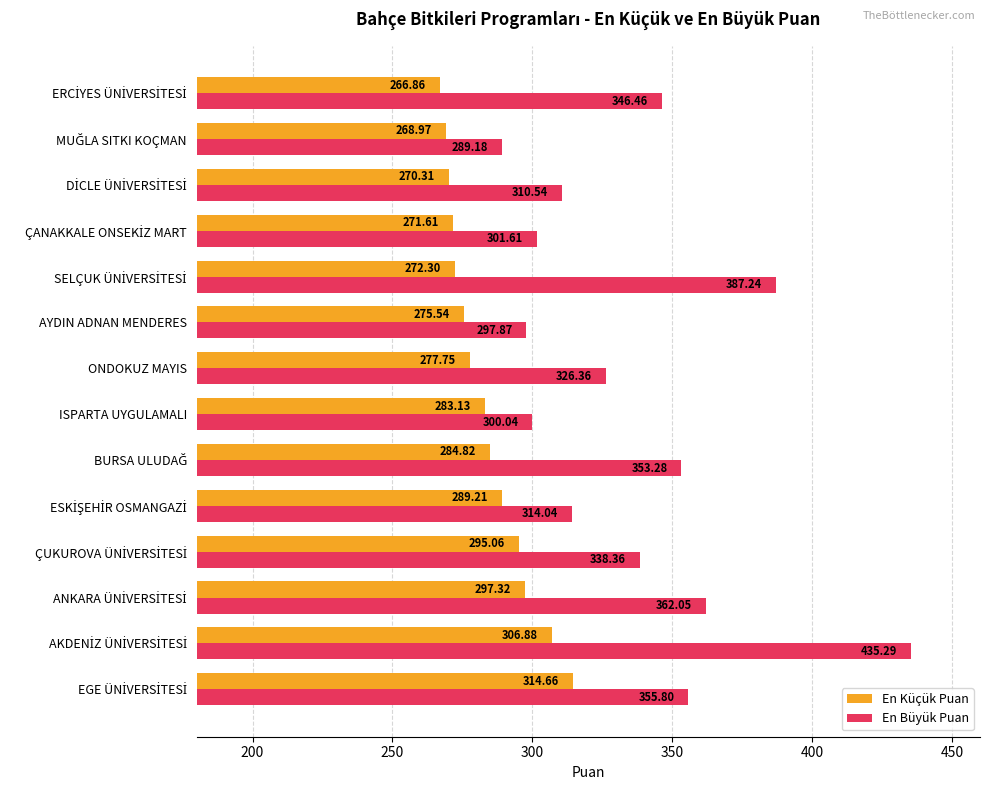

How many values in the En Büyük Puan series are below 338?

7